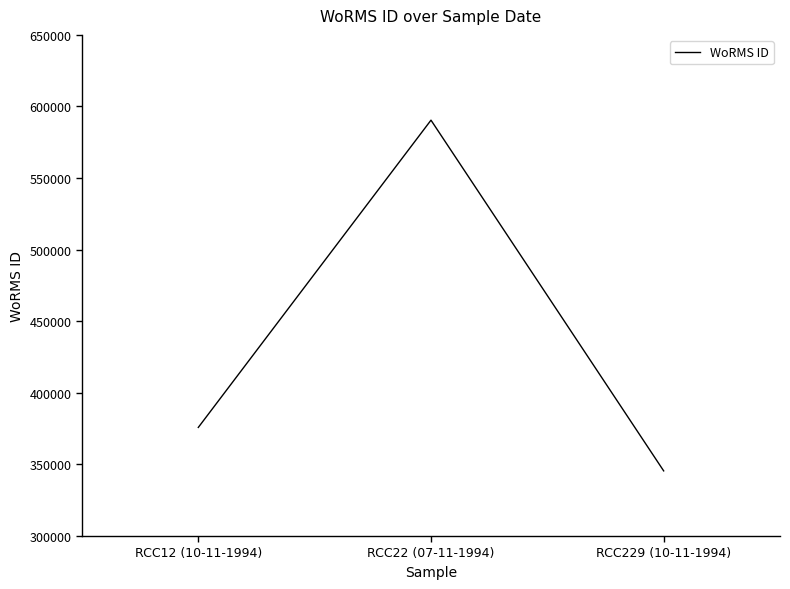

What is the change in value from RCC12 (10-11-1994) to RCC22 (07-11-1994)?

+214583